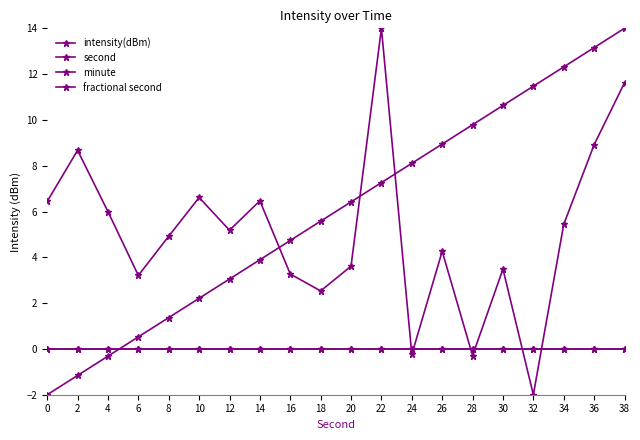

Does the chart have visible grid lines?

No